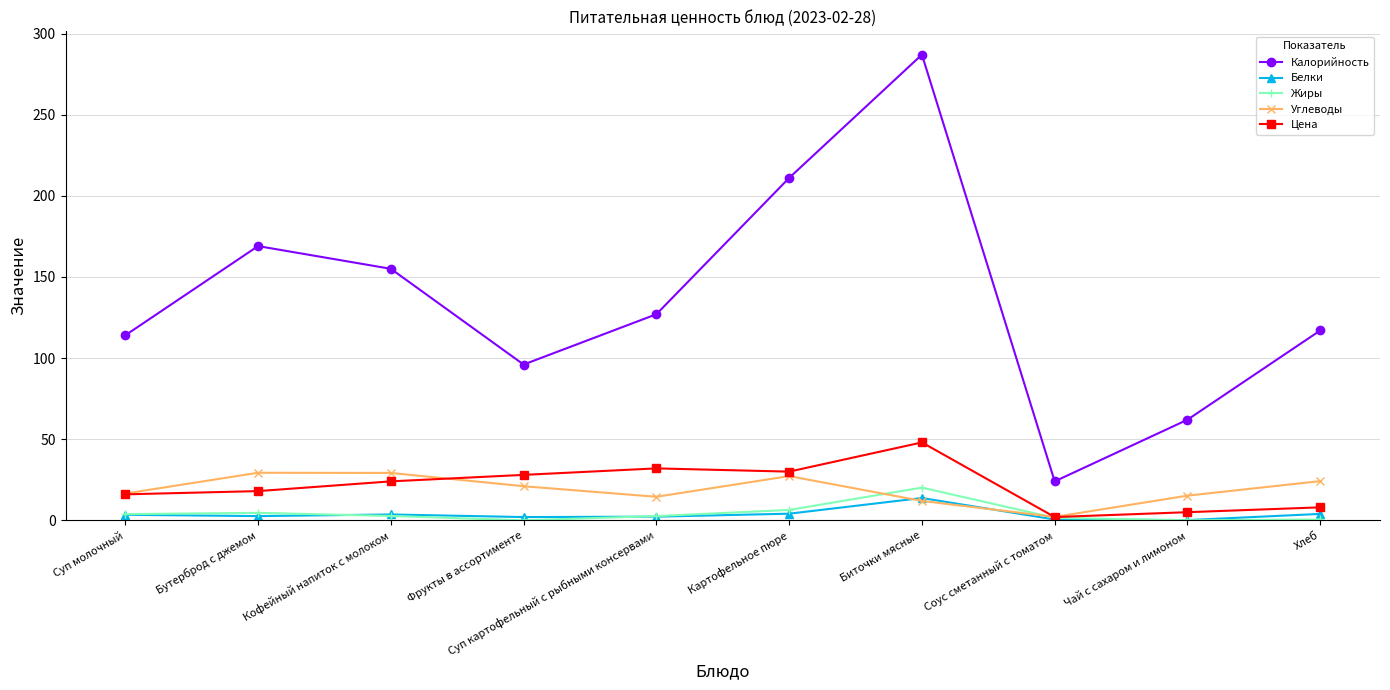

True or false: Цена and Калорийность intersect in this chart.

False